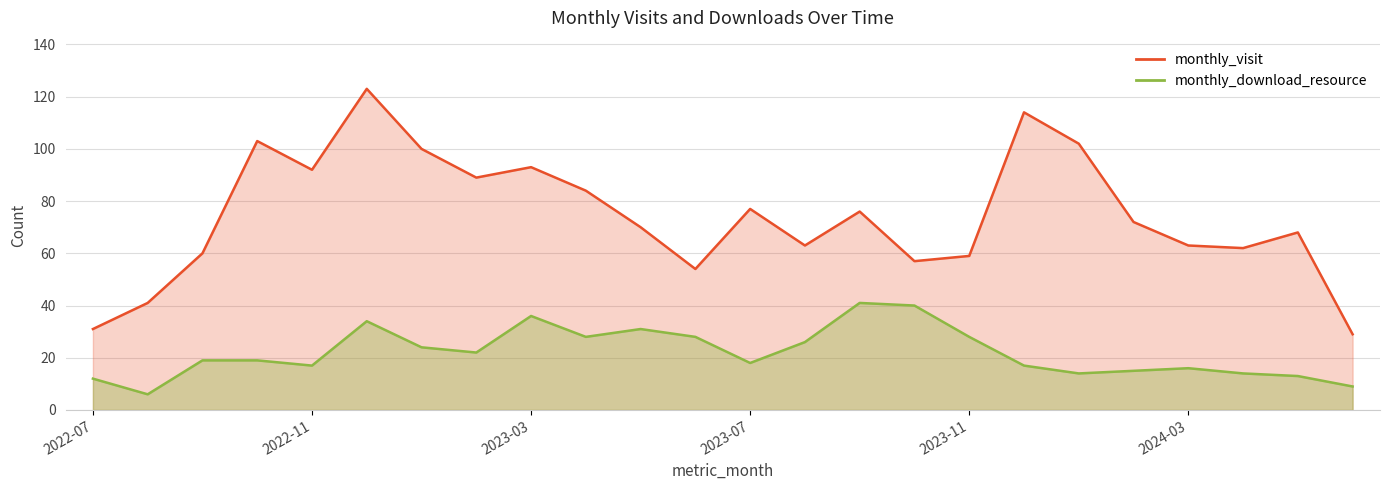

What position from the left is 2023-11?

17